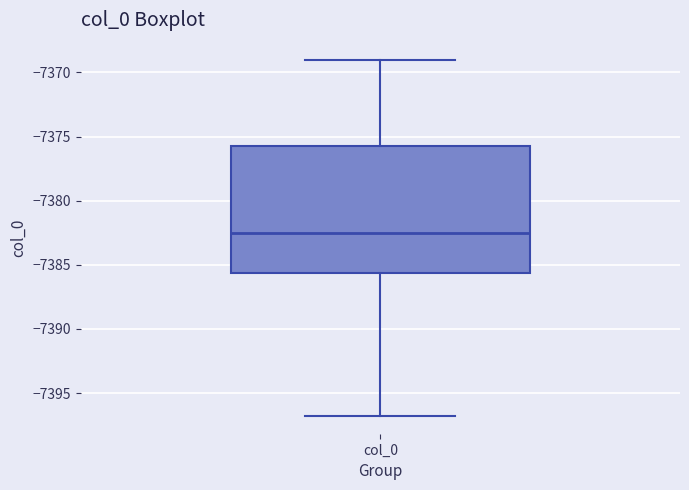

Where does the lower whisker of the box for col_0 end on the y-axis? The values are not printed on the chart, so give them approximately, as read against the axis.

-7397.0